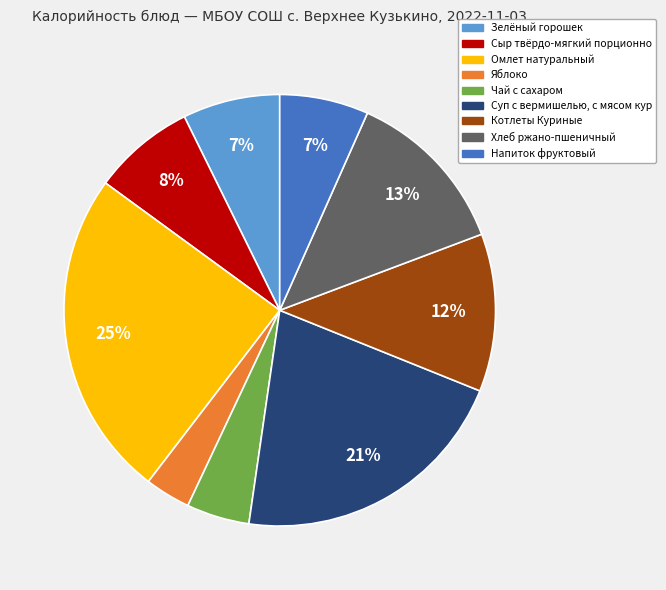

The Чай с сахаром slice represents 13% of the pie. True or false?

False